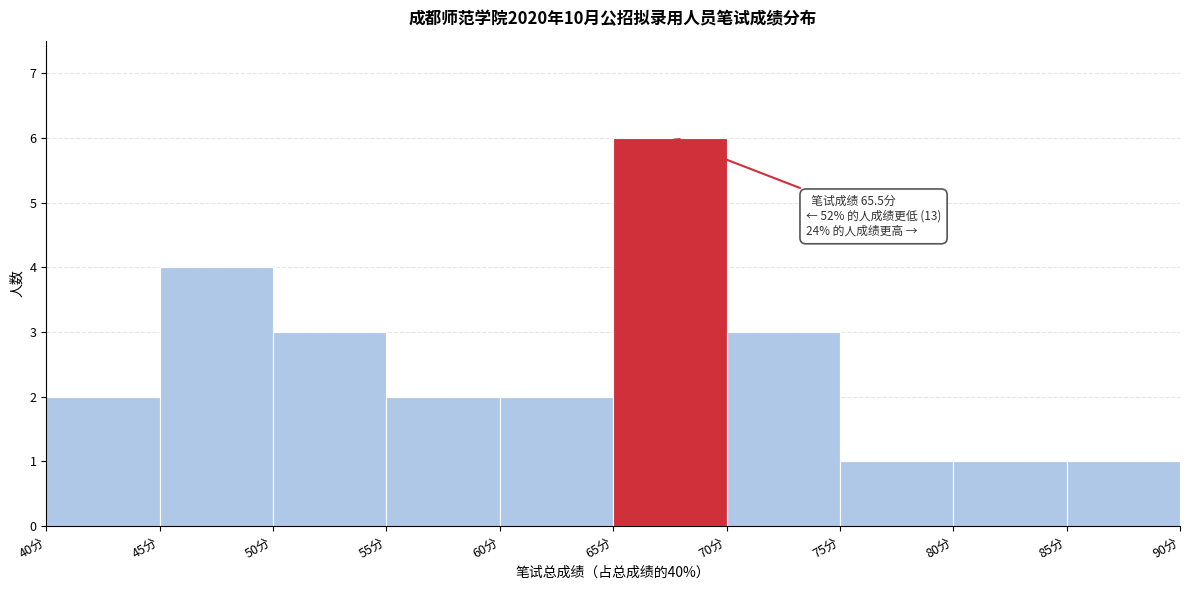

Which range on the x-axis has the tallest bar?

65 to 70